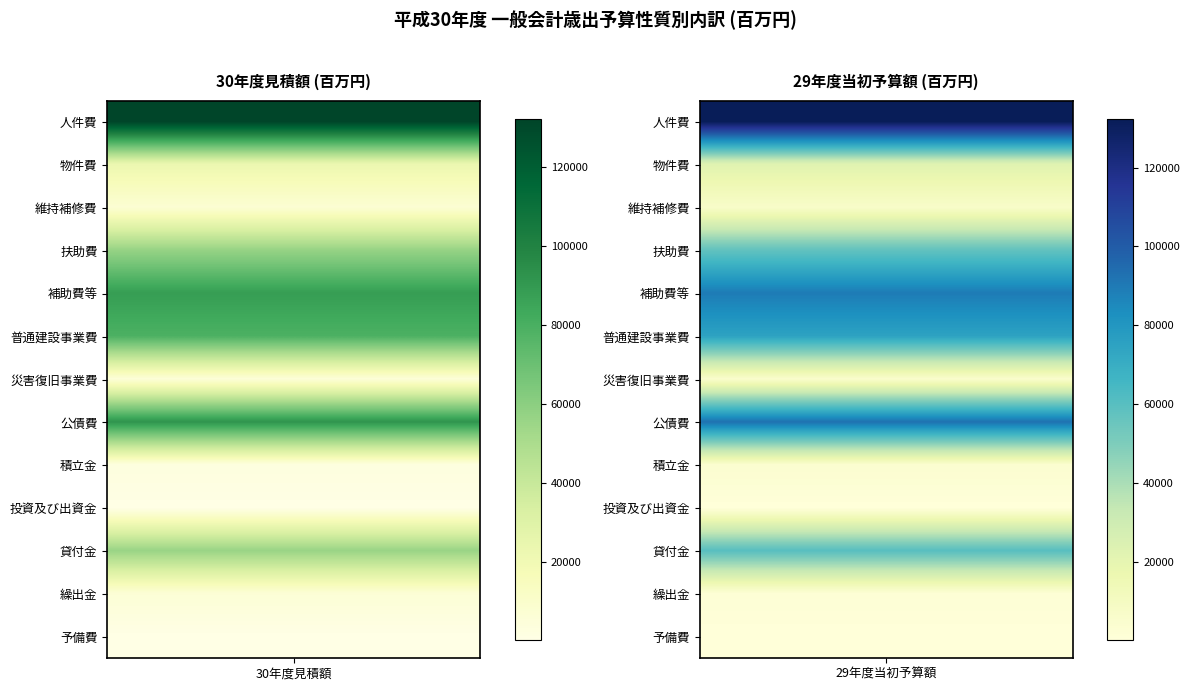

True or false: 公債費 has a value of 144087 at 0.

False